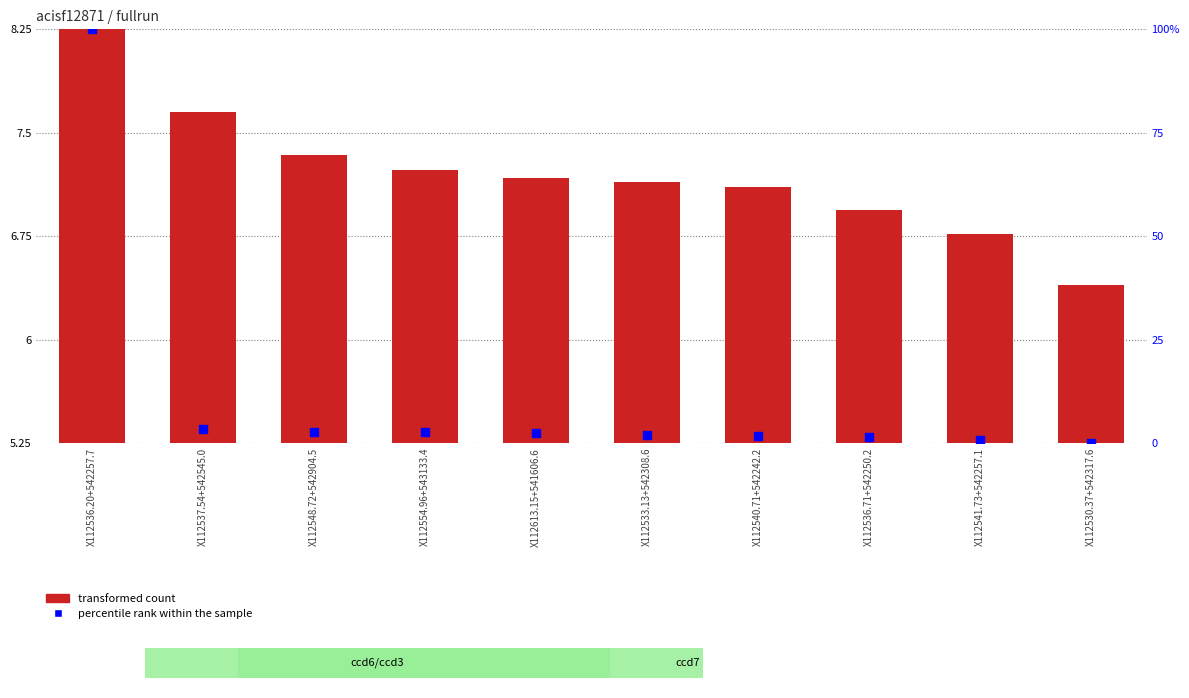

At how many categories does at least one series exceed 34?

1